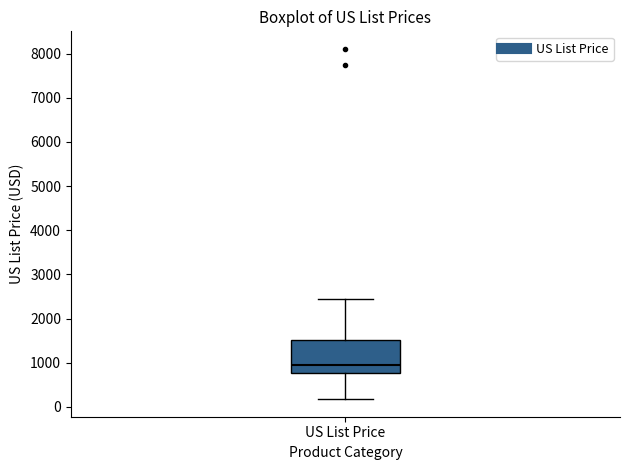

Where does the lower whisker of the box for US List Price end on the y-axis? The values are not printed on the chart, so give them approximately, as read against the axis.

200